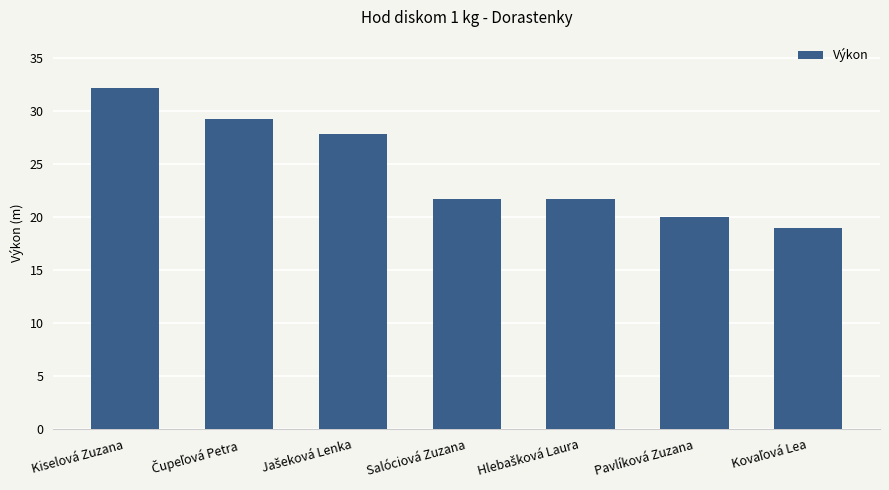

What is the value of the 7th bar from the left?

18.9